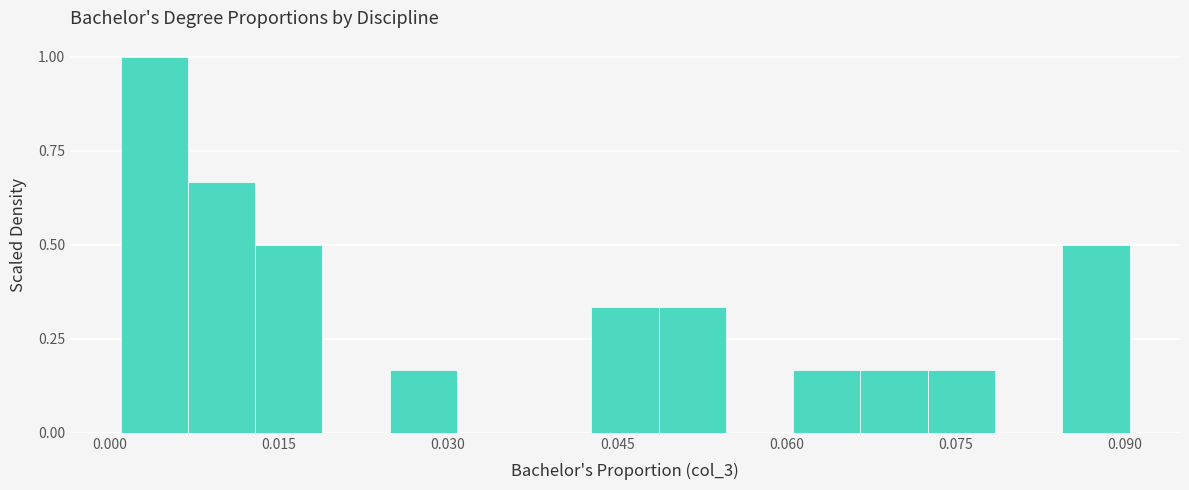

Read against the x-axis, roughly where is the centre of the tallest bar?

0.004